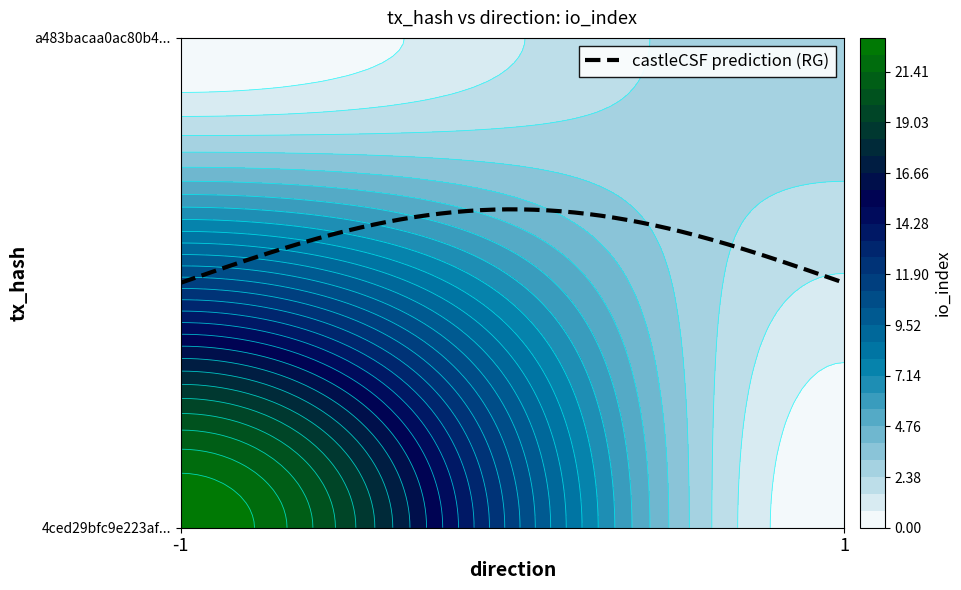

What is the lowest value of the a483bacaa0ac80b4f32ecdb216be60cd3c3e8d6 series?

1